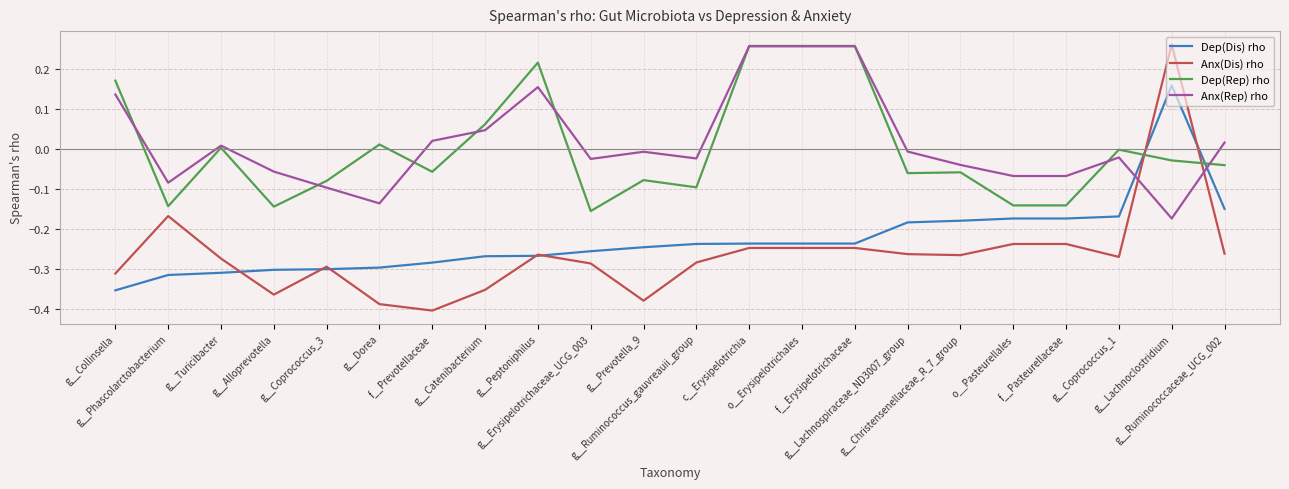

Which series has the largest range (max minus min)?

Anx(Dis) rho